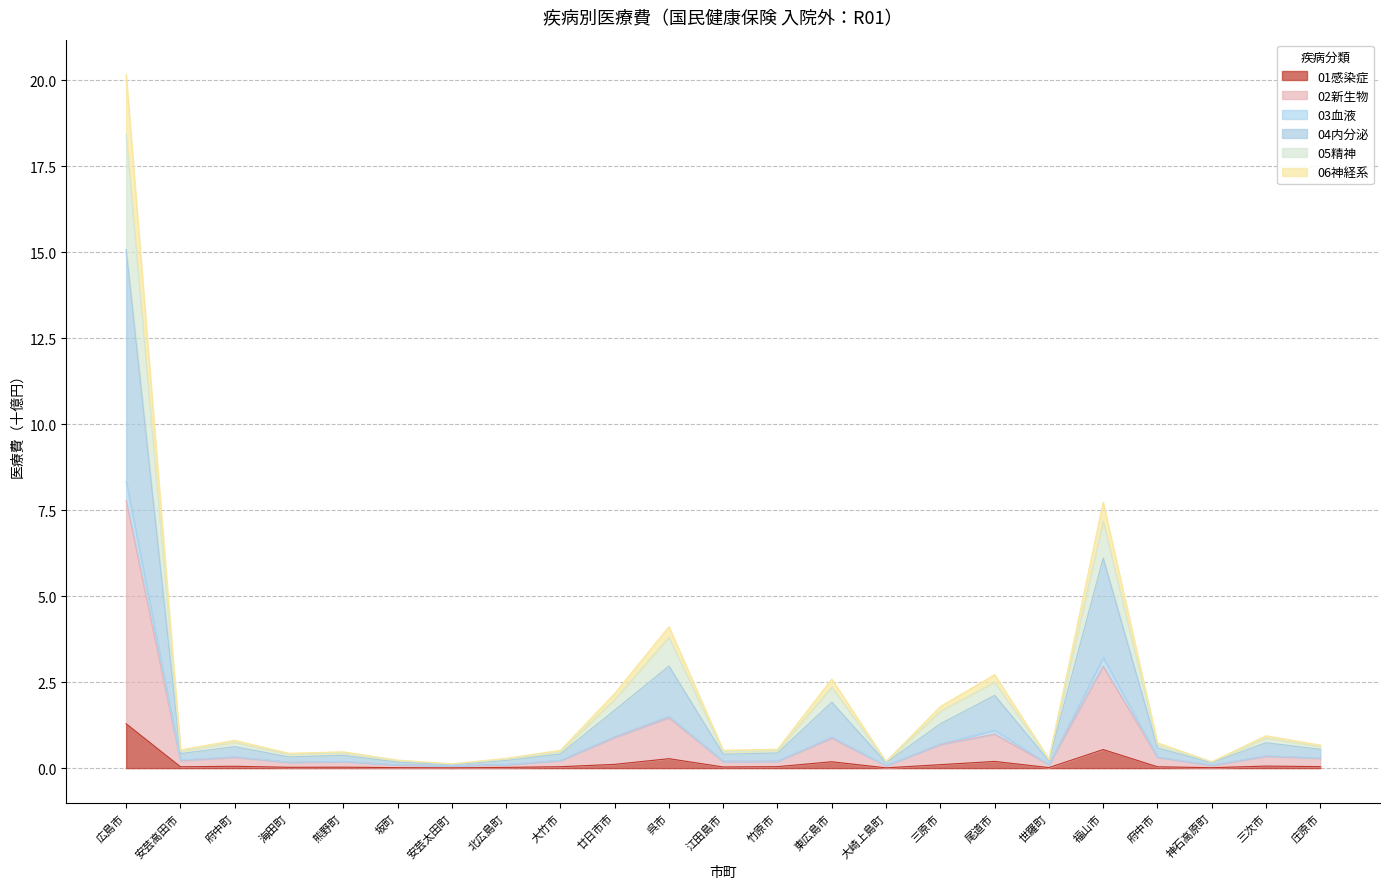

In 06神経系, how many points are lower than both neighbors (excluding endpoints)?

7